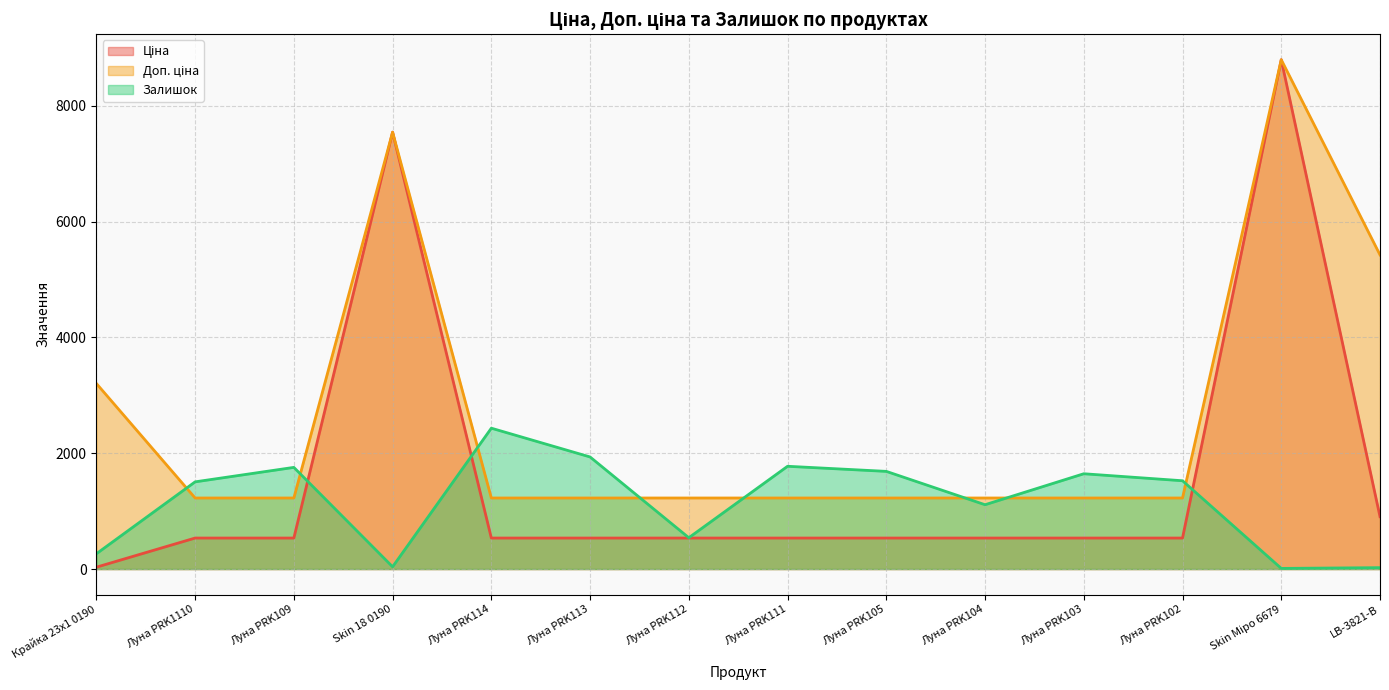

At which category is the sum across all series the highest?

Skin Міро 6679